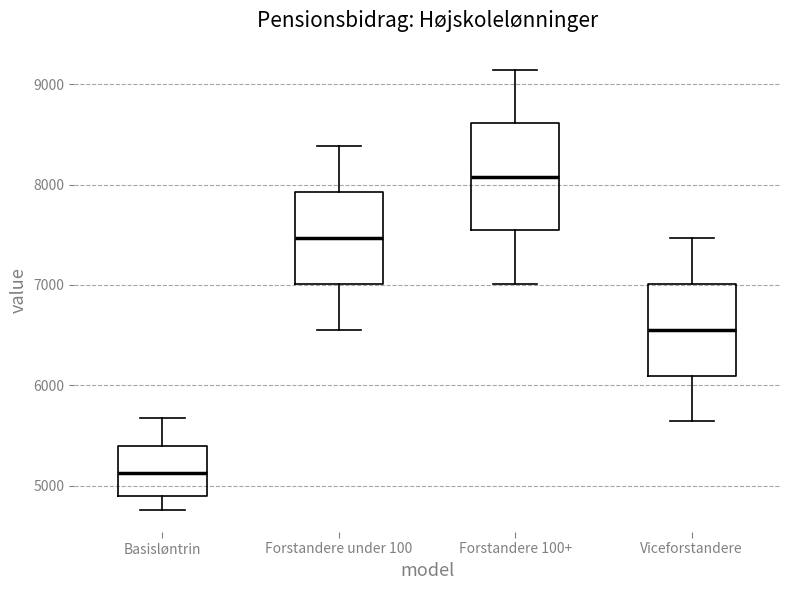

Comparing the boxes themselves (not the whiskers), which one is the tallest?

Forstandere 100+